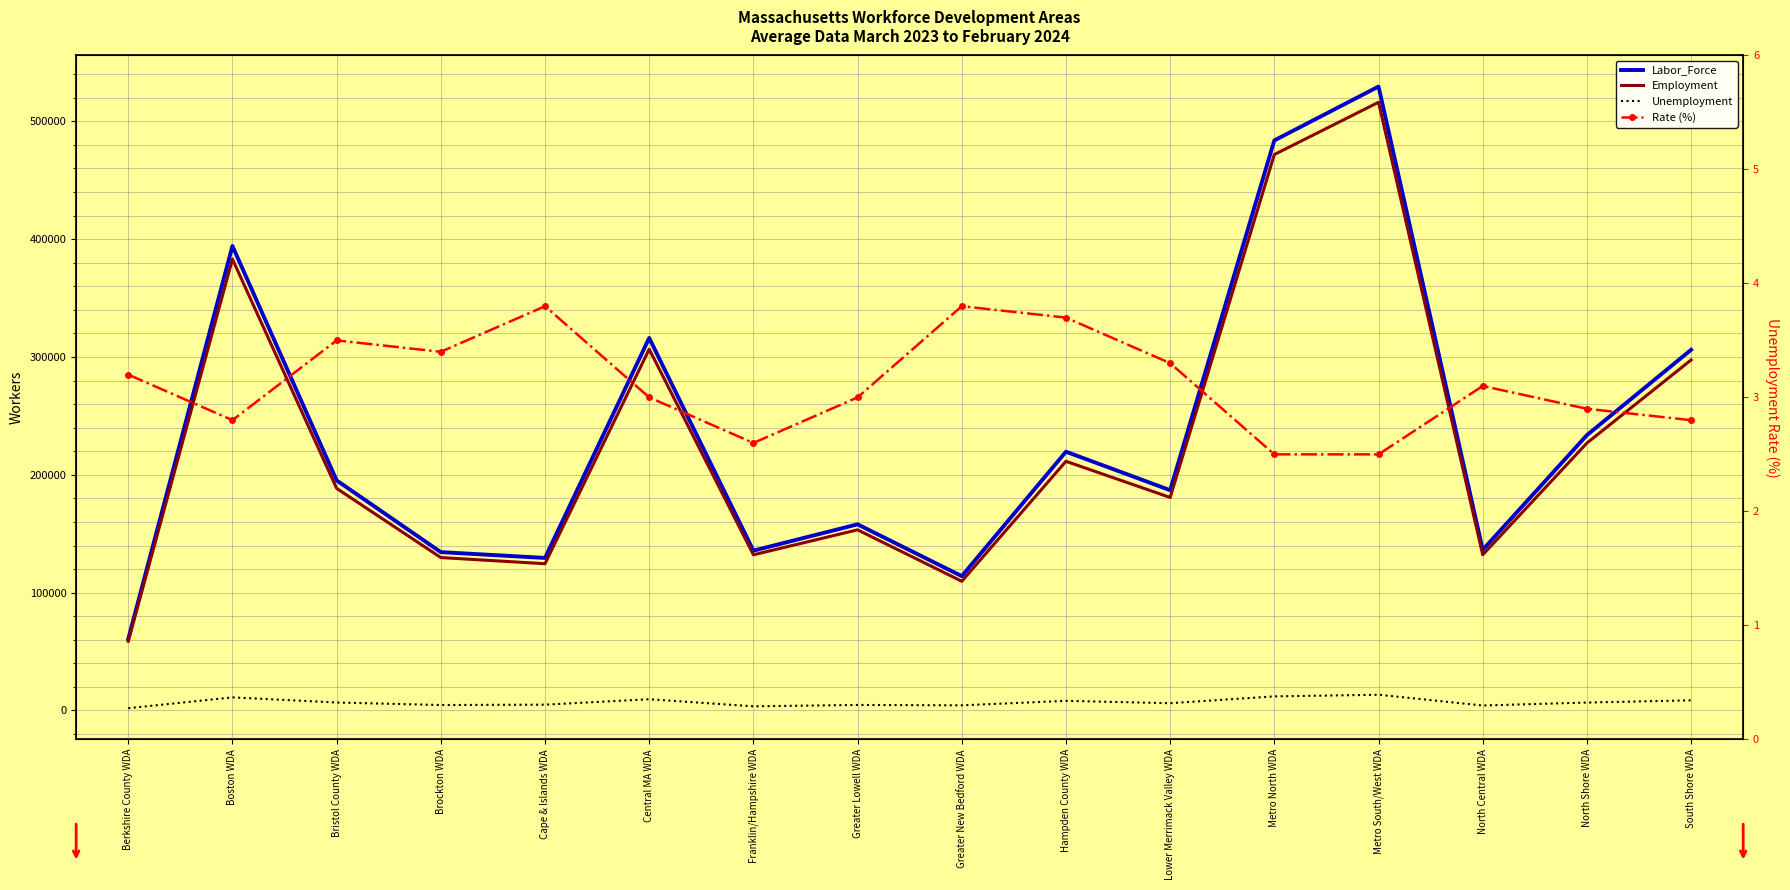

Reading left to right, transcribe all the data shown in this chart.

Labor_Force: 60642.0	394177.0	195243.0	134380.0	129452.0	316120.0	135629.0	157965.0	113999.0	219615.0	186921.0	483793.0	529504.0	136303.0	233670.0	306097.0
Employment: 58724.0	383085.0	188498.0	129768.0	124541.0	306598.0	132114.0	153292.0	109644.0	211464.0	180776.0	471839.0	516164.0	132100.0	226946.0	297490.0
Unemployment: 1918.0	11092.0	6746.0	4612.0	4912.0	9522.0	3515.0	4673.0	4355.0	8151.0	6145.0	11954.0	13340.0	4203.0	6724.0	8608.0
Rate (%): 3.2	2.8	3.5	3.4	3.8	3.0	2.6	3.0	3.8	3.7	3.3	2.5	2.5	3.1	2.9	2.8